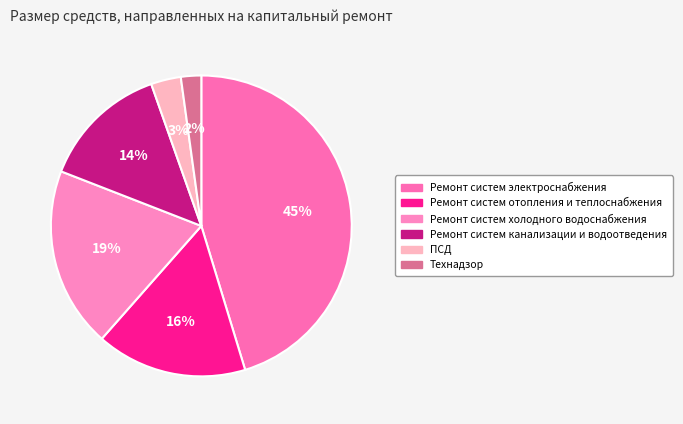

To the nearest percent, what percentage of the pie is Ремонт систем отопления и теплоснабжения?

16%